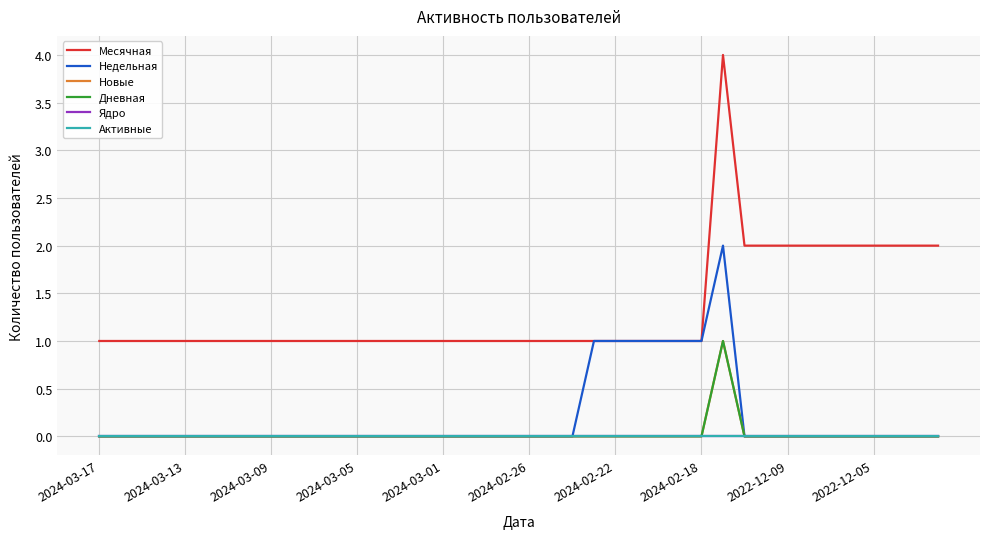

Does the chart have visible grid lines?

Yes